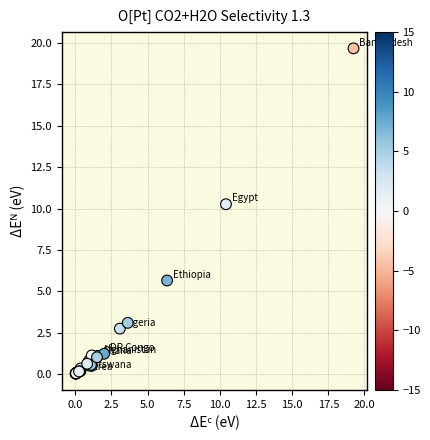

What Y value in the scatter plot is closest to 9?

10.3